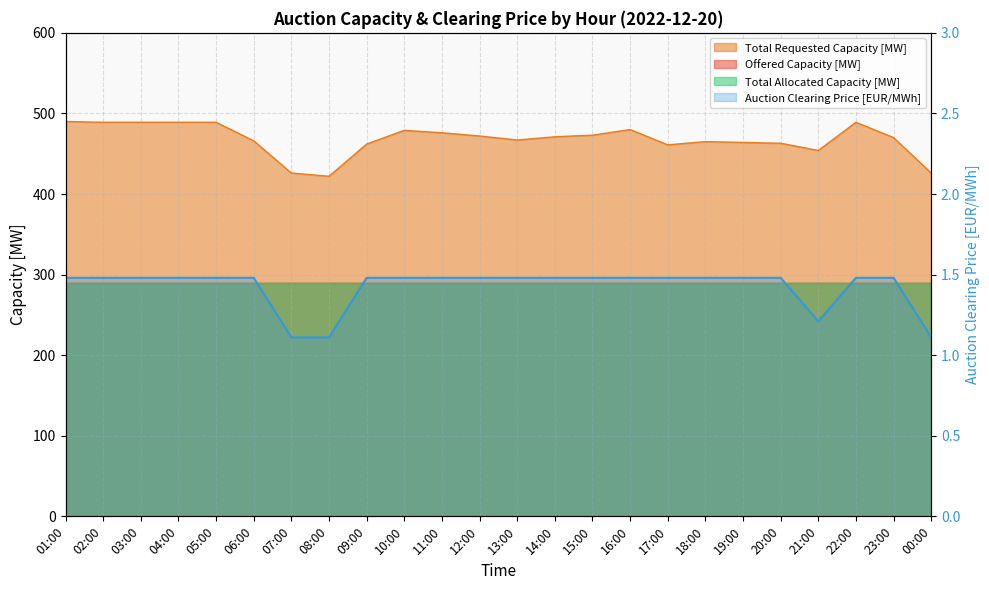

Which series has the largest total across all categories?

Total Requested Capacity [MW]